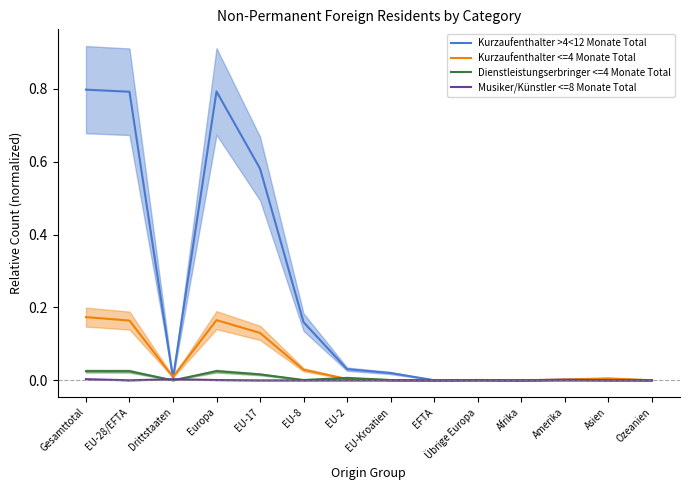

What position from the right is Gesamttotal?

14